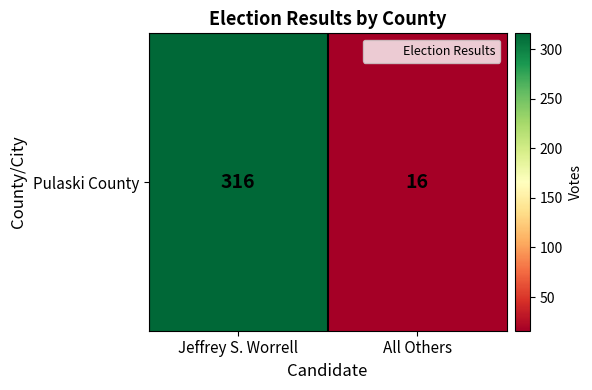

Which category has the highest value across all series?

Jeffrey S. Worrell